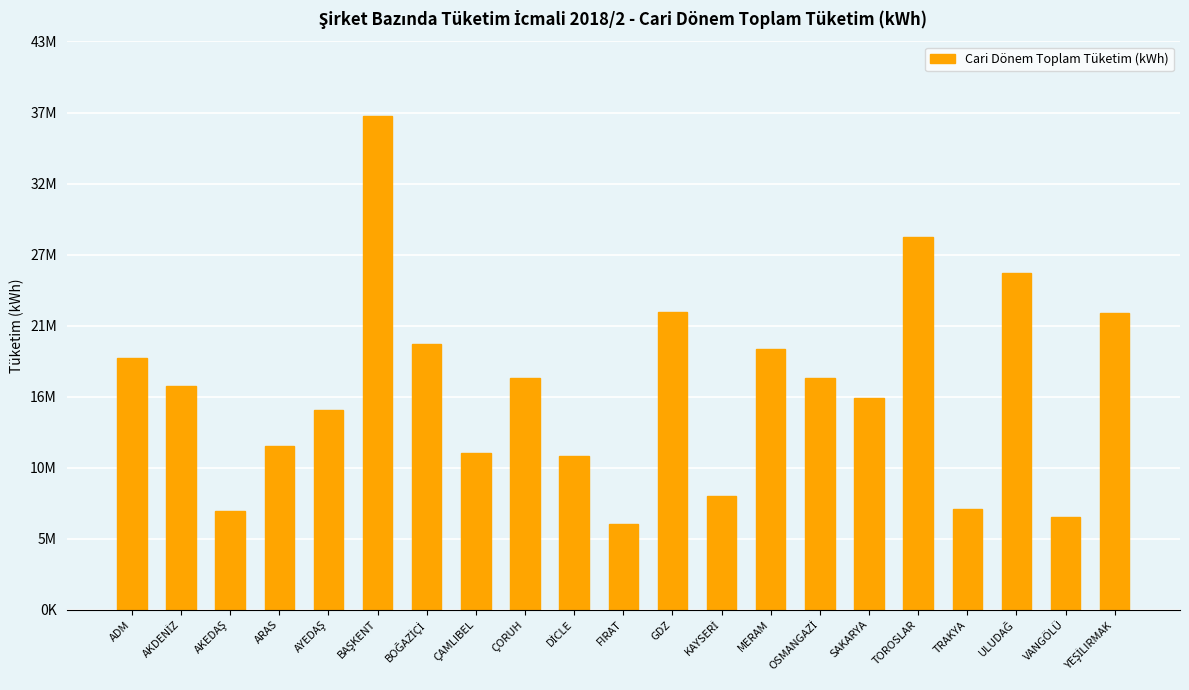

What is the change in value from GDZ to KAYSERİ?

-13988408